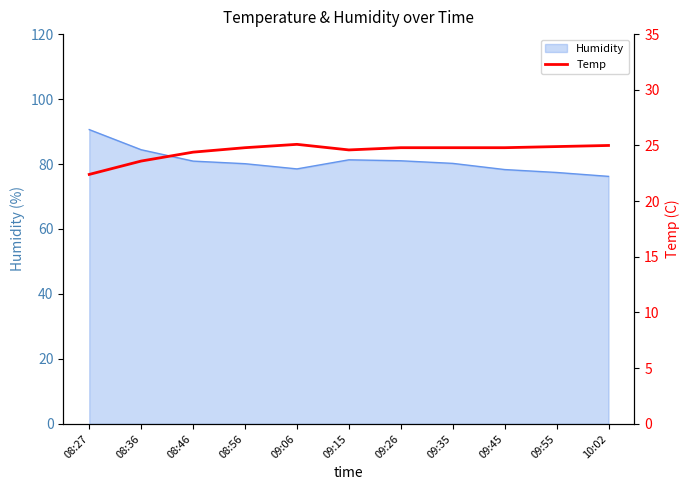

At which category does the chart reach its peak across all series?

09:06